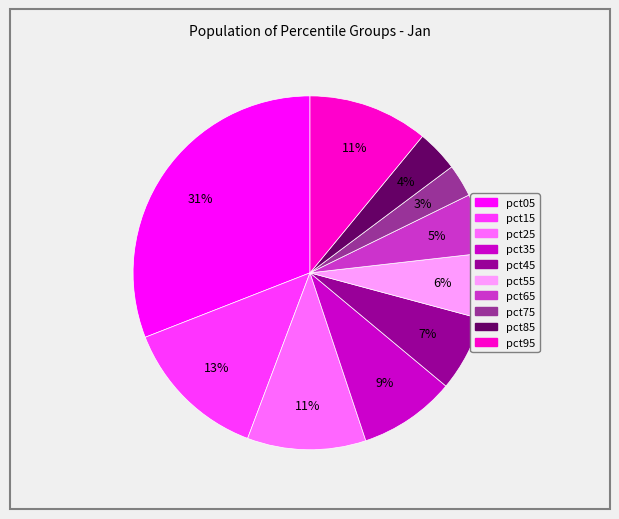

What is the smallest slice in the pie chart?

pct75